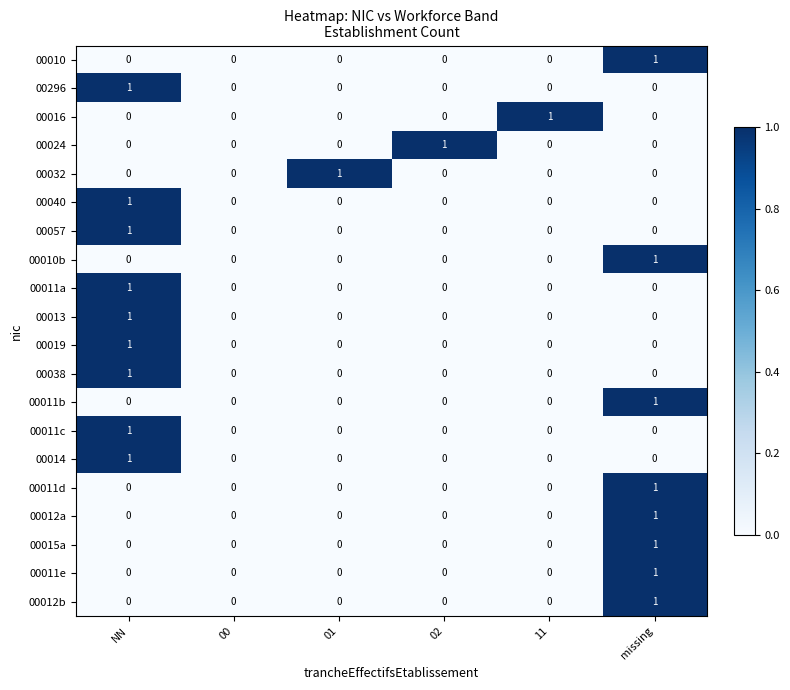

Is the value of 00011a at 01 greater than the value of 00015a at missing?

No